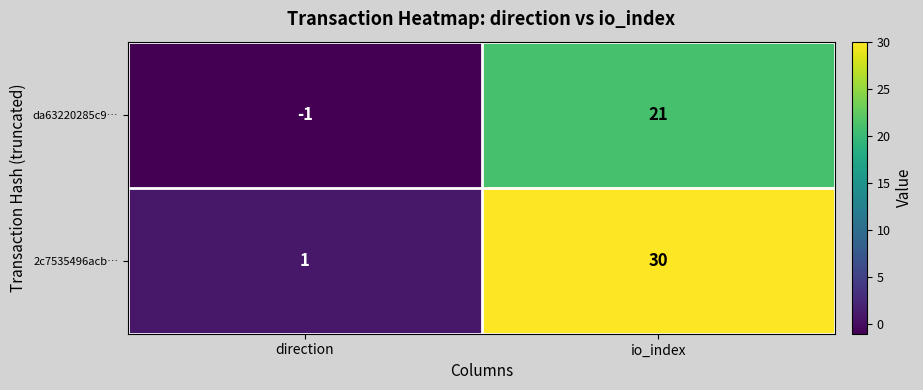

Reading right to left, list all the values displayed in this chart.

da63220285c9…: io_index=21	direction=-1
2c7535496acb…: io_index=30	direction=1